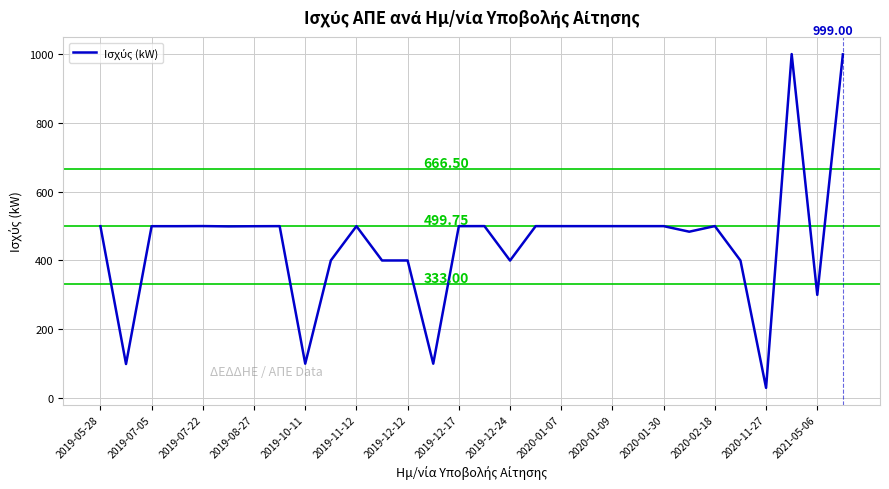

How many categories are shown in the chart?

30